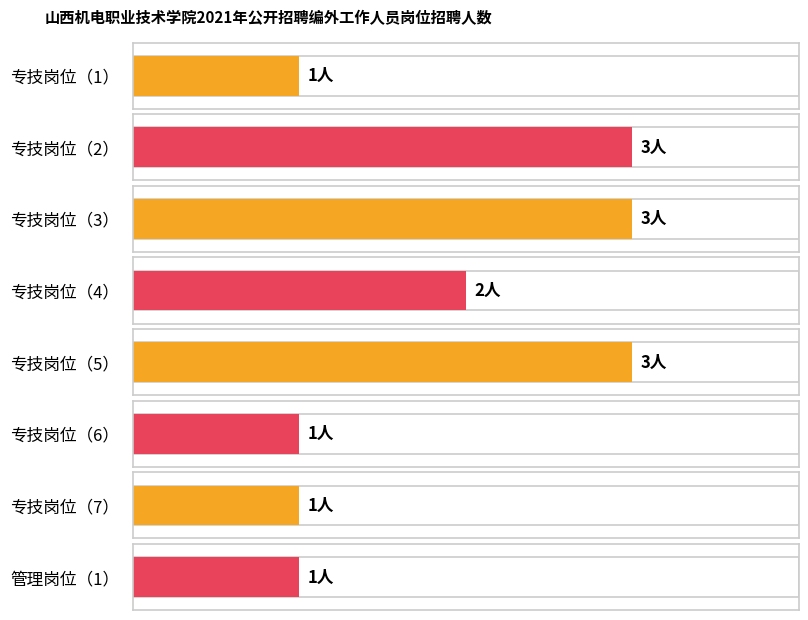

What is the sum of the values at 专技岗位（4） and 专技岗位（7）?

3